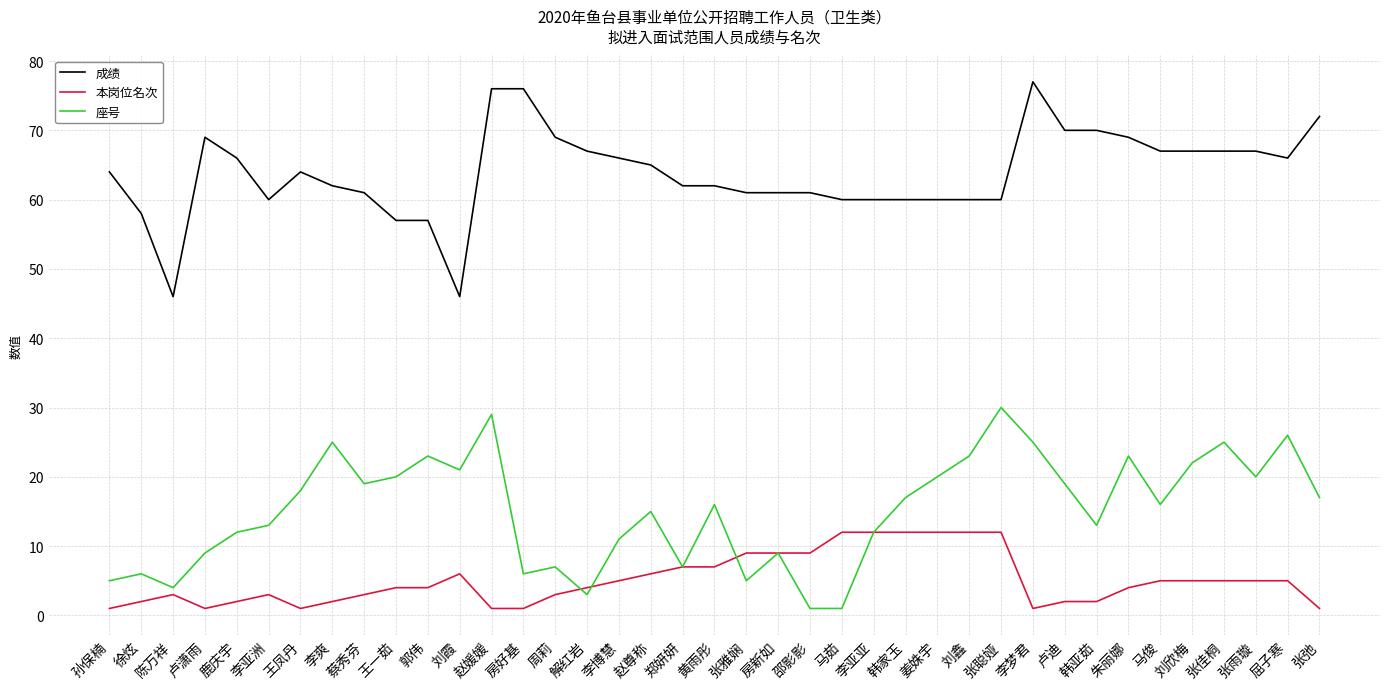

What is the spread (max minus min) of values at 房好基?

75